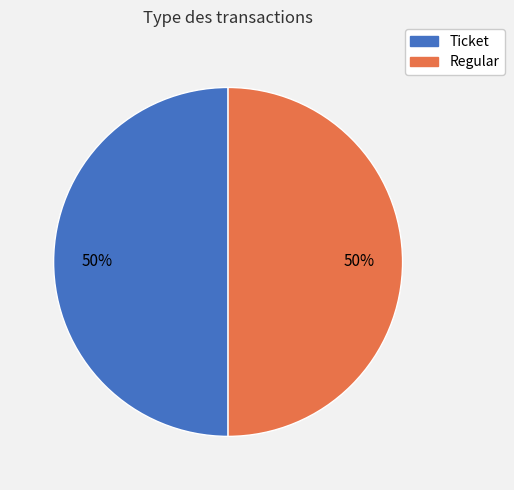

The Ticket slice represents 44% of the pie. True or false?

False